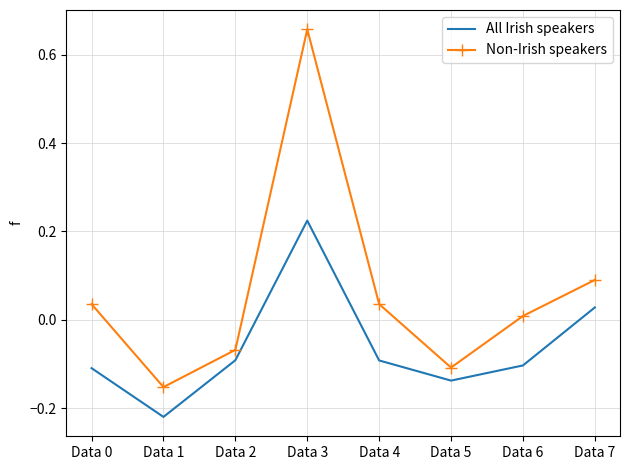

What is the sum of the All Irish speakers values at Data 0 and Data 3?

0.1